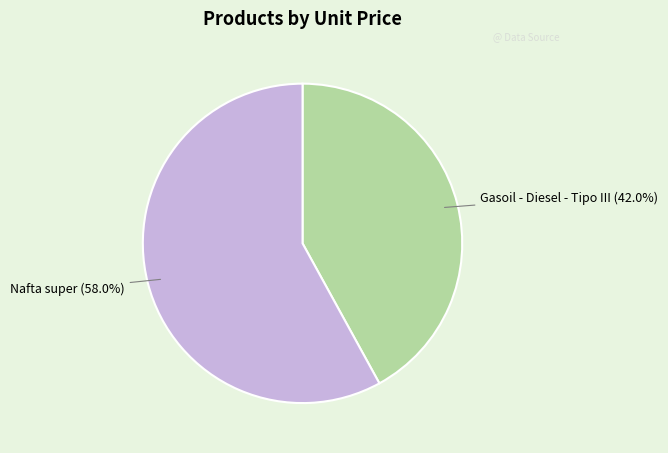

To the nearest percent, what is the combined percentage of Gasoil - Diesel - Tipo III and Nafta super?

100%